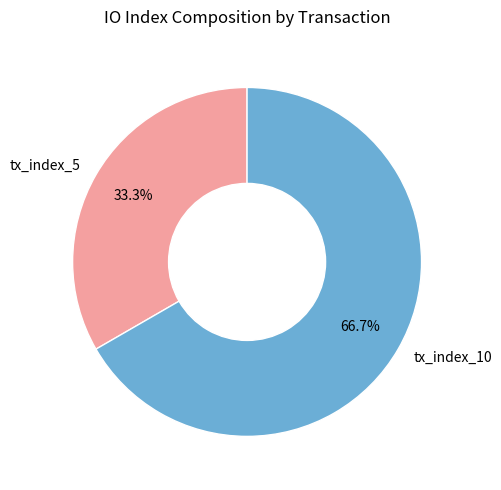

To the nearest percent, what is the difference between the tx_index_5 and tx_index_10 slice percentages?

33%